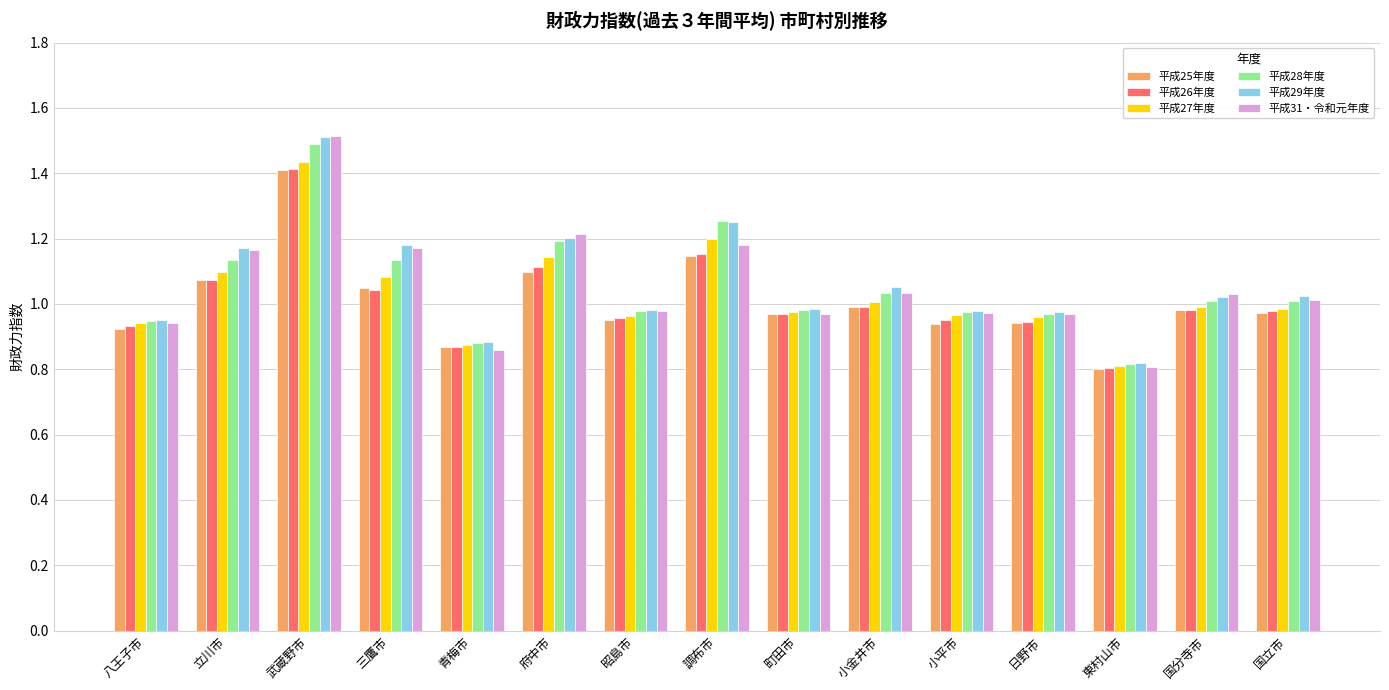

What position from the left is 調布市?

8